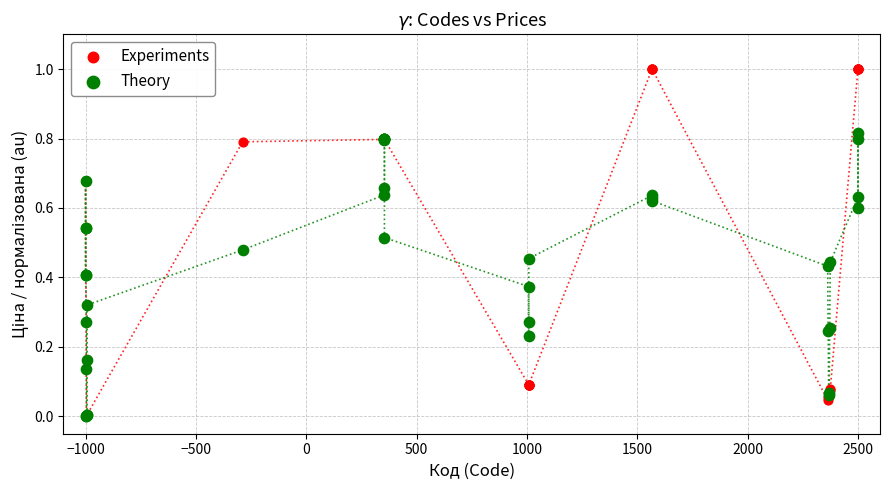

What are all the series names shown in the legend?

Experiments, Theory